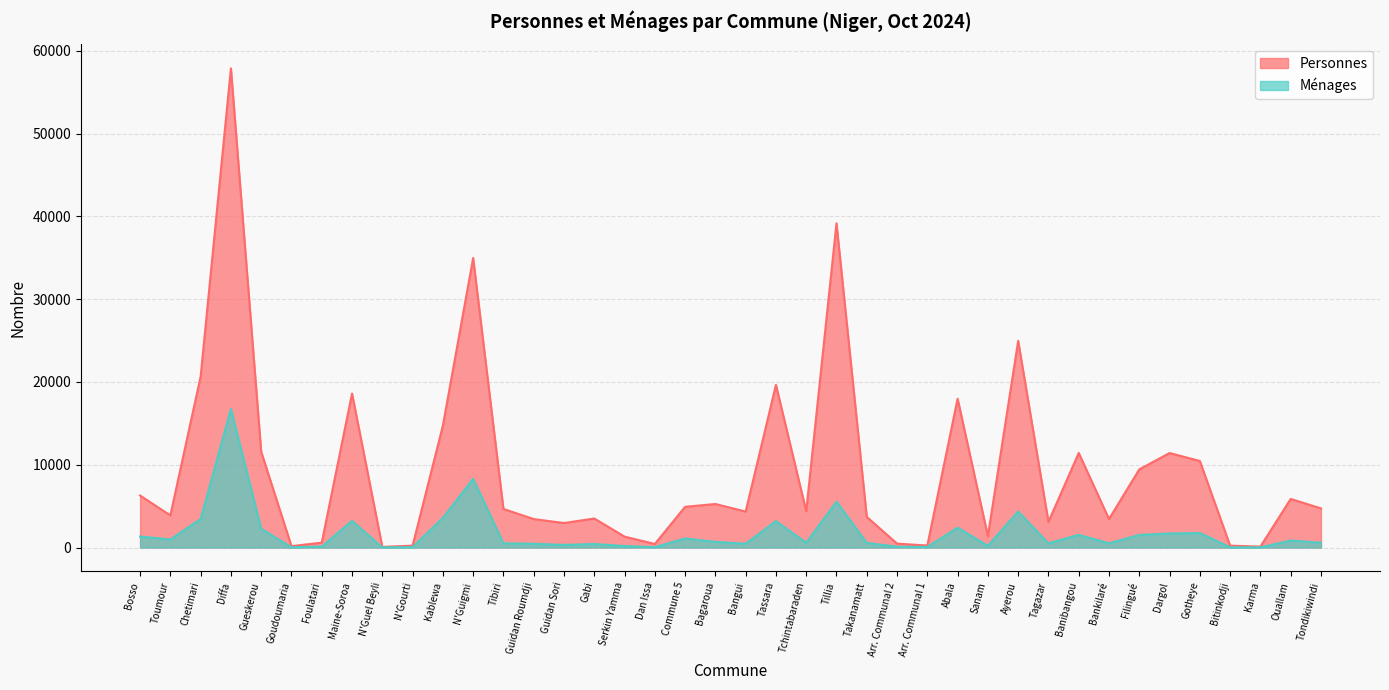

What is the difference between the highest and lowest values at N'Guel Beyli?

60